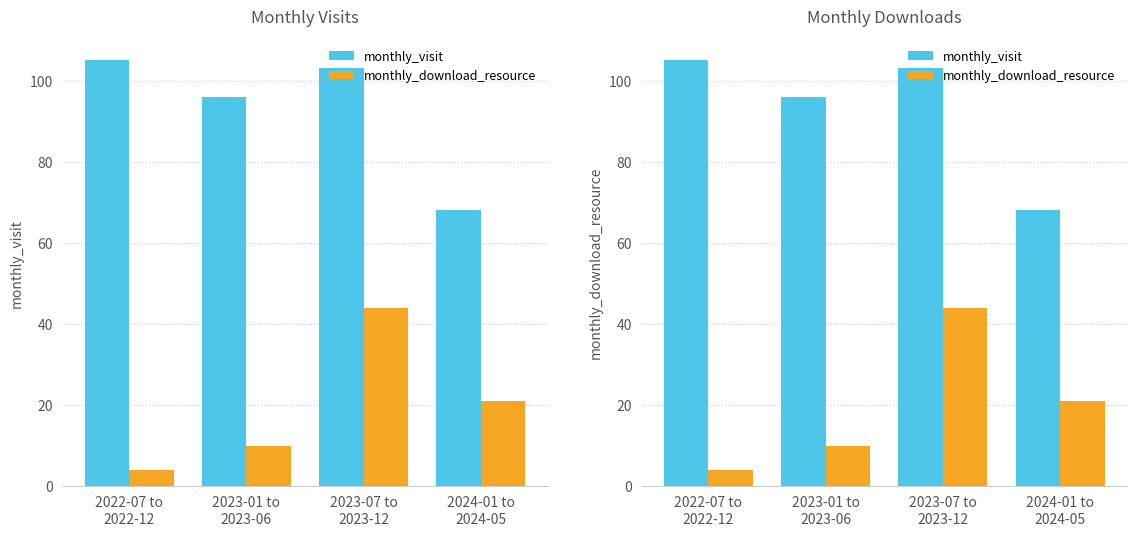

Which series changed the most between 2023-01 to
2023-06 and 2024-01 to
2024-05?

monthly_visit